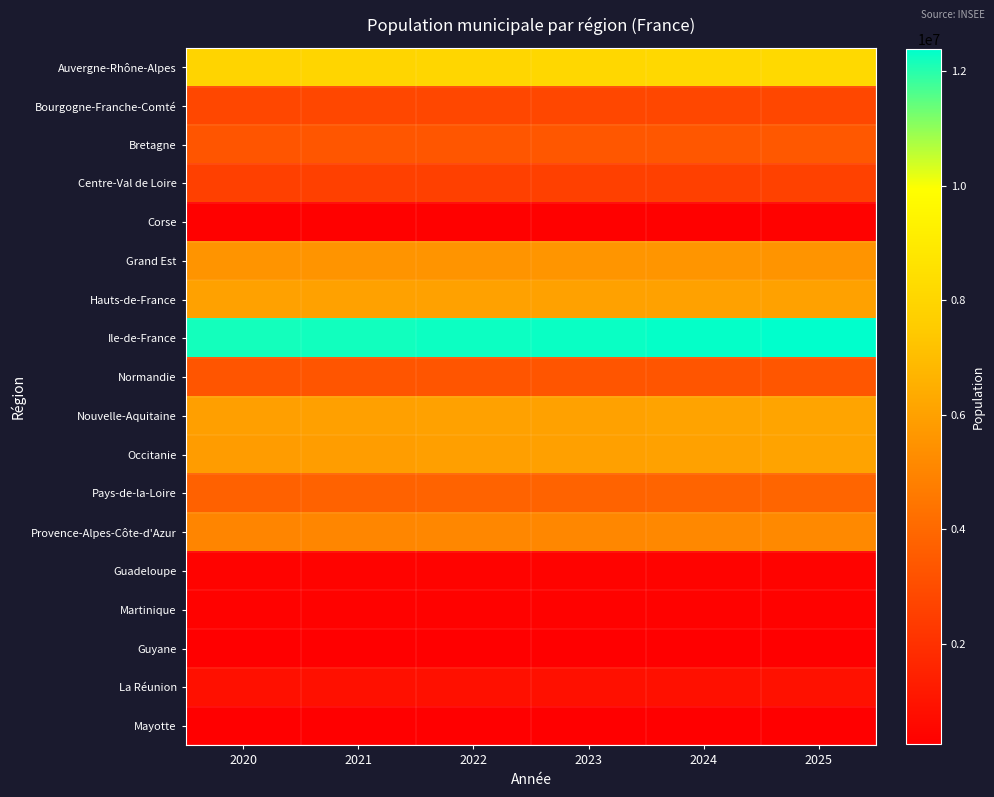

At 2025, list the series in order from largest to smallest.

Ile-de-France, Auvergne-Rhône-Alpes, Nouvelle-Aquitaine, Occitanie, Hauts-de-France, Grand Est, Provence-Alpes-Côte-d'Azur, Pays-de-la-Loire, Bretagne, Normandie, Bourgogne-Franche-Comté, Centre-Val de Loire, La Réunion, Guadeloupe, Martinique, Corse, Guyane, Mayotte